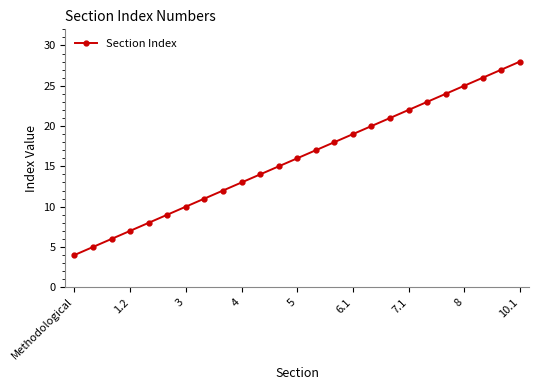

What is the greatest value displayed?

28